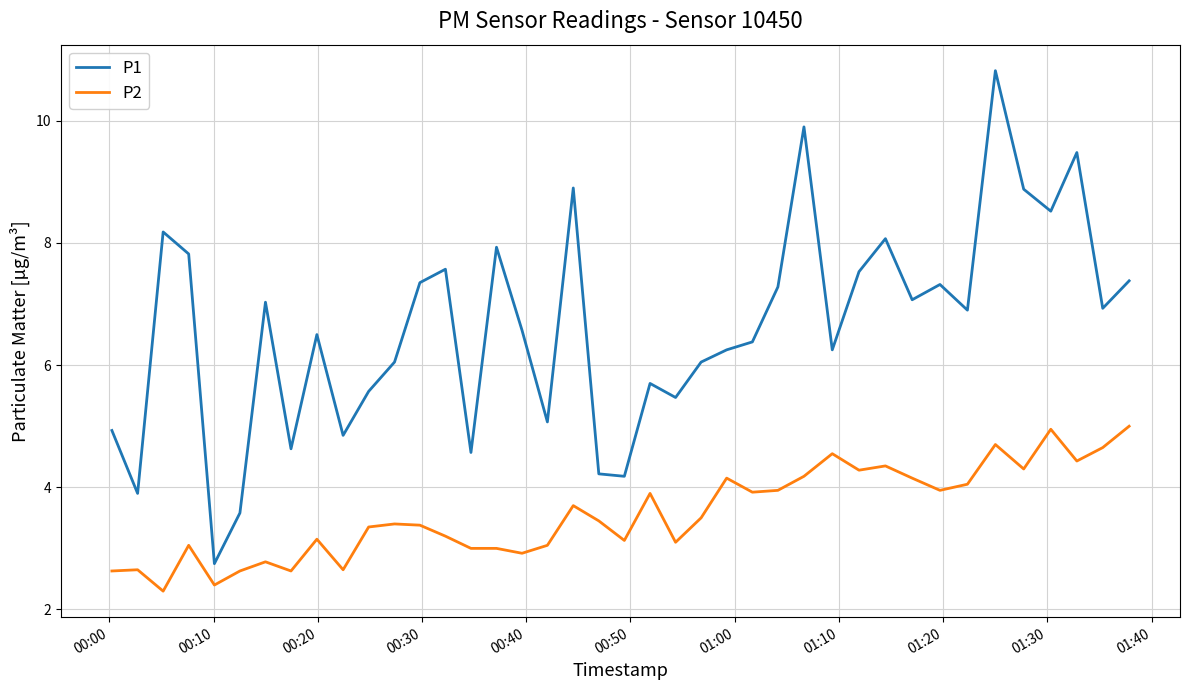

True or false: P2 and P1 cross at least once.

False